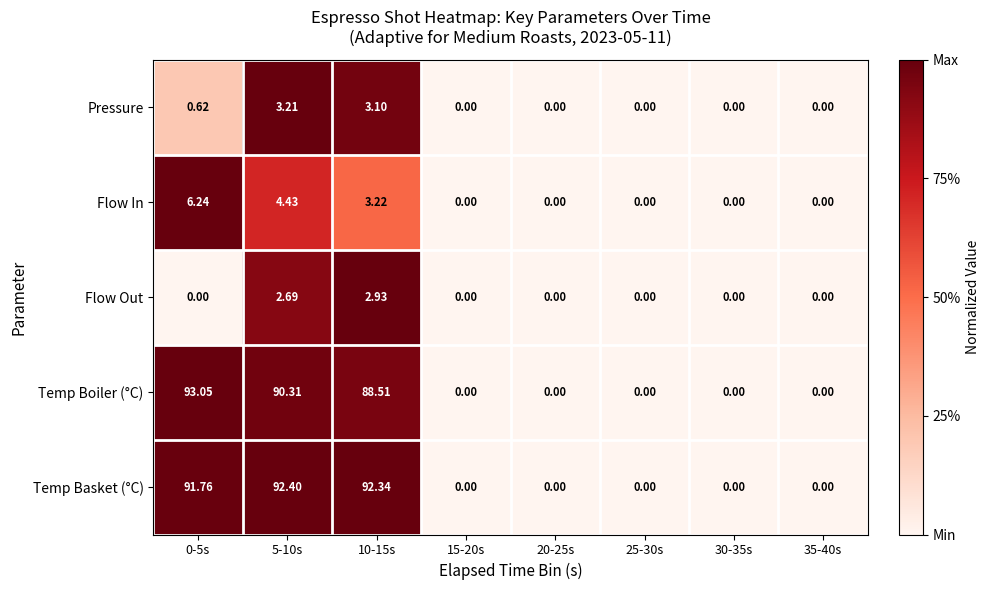

Rank the series by their maximum value, from highest to lowest.

Temp Boiler (°C), Temp Basket (°C), Flow In, Pressure, Flow Out